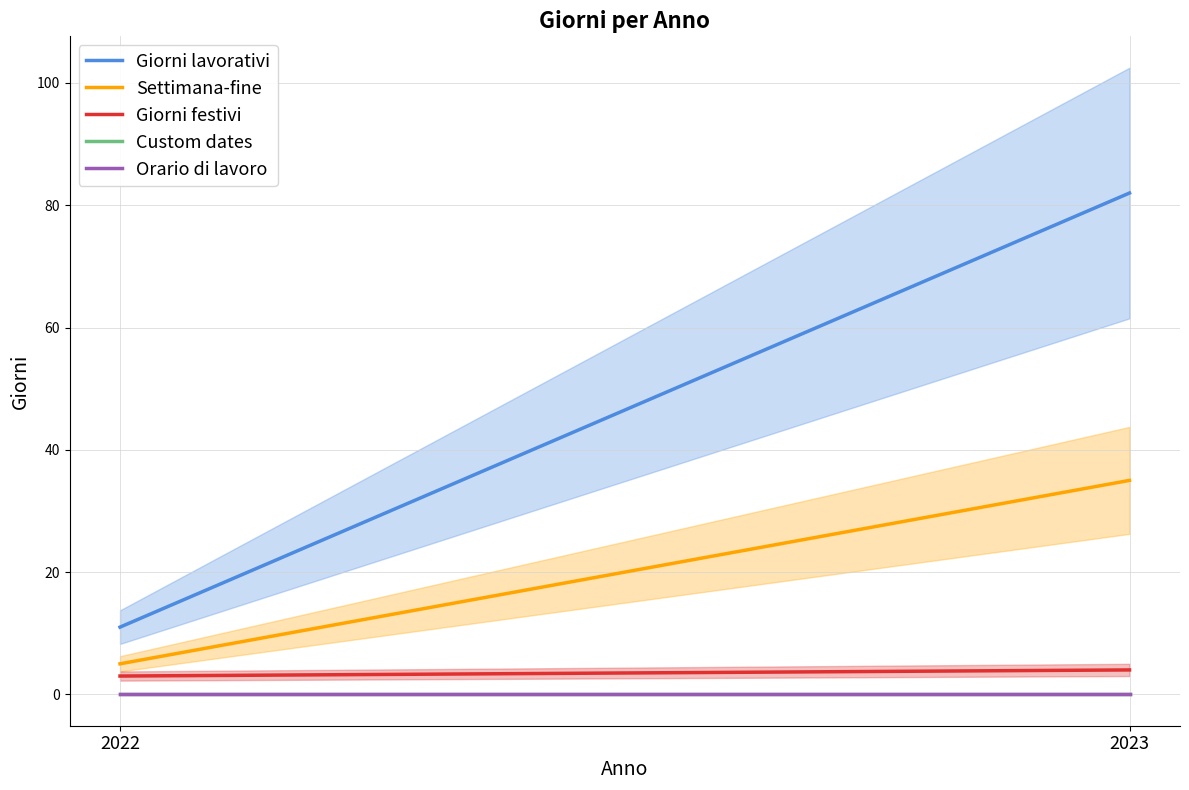

What is the difference between the highest and lowest values at 2023?

82